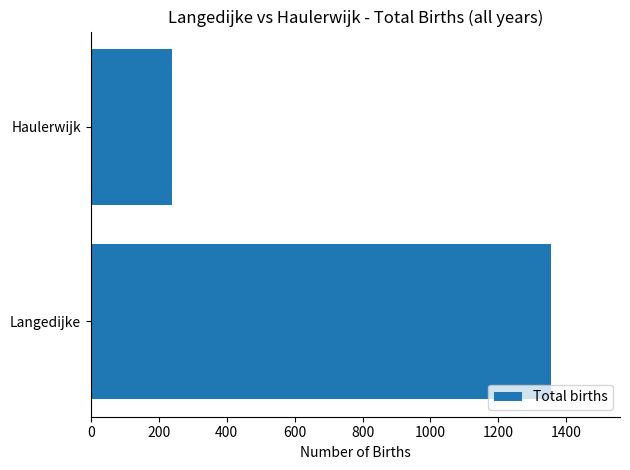

Are the bars horizontal?

Yes